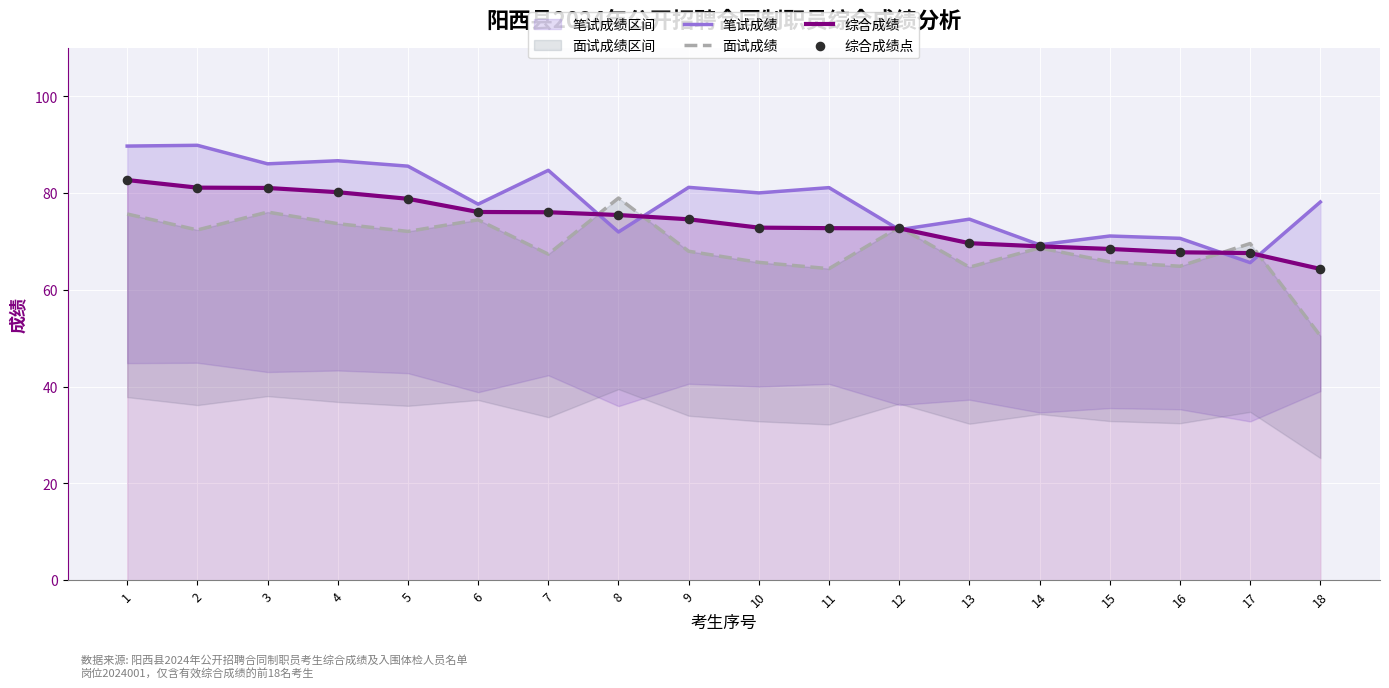

Is the value of 综合成绩 at 16 greater than the value of 面试成绩 at 6?

No